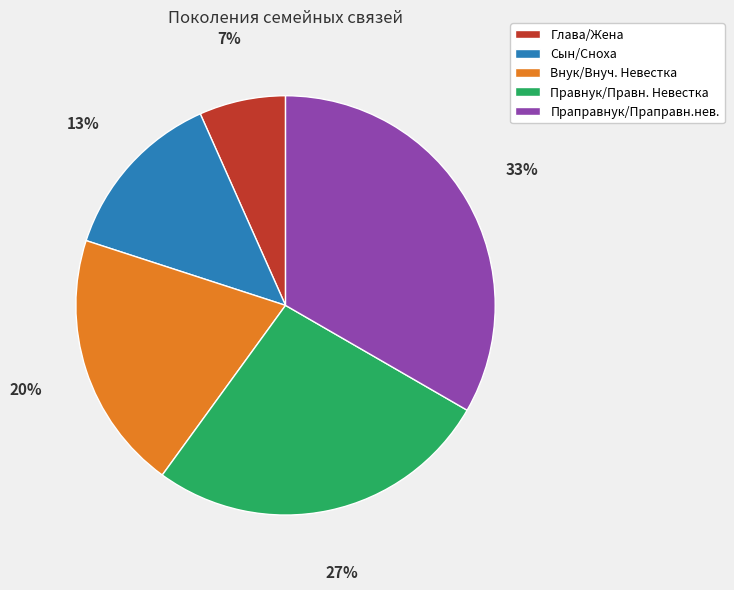

Combined, do Внук/Внуч. Невестка and Праправнук/Праправн.нев. account for over 50%?

Yes